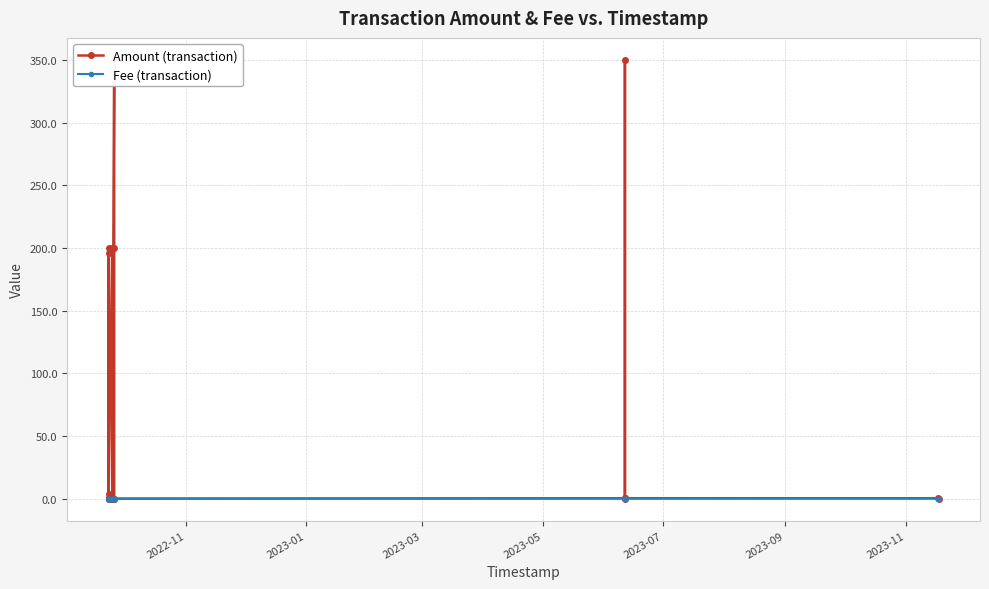

At which label does Fee (transaction) reach its peak?

2022-11